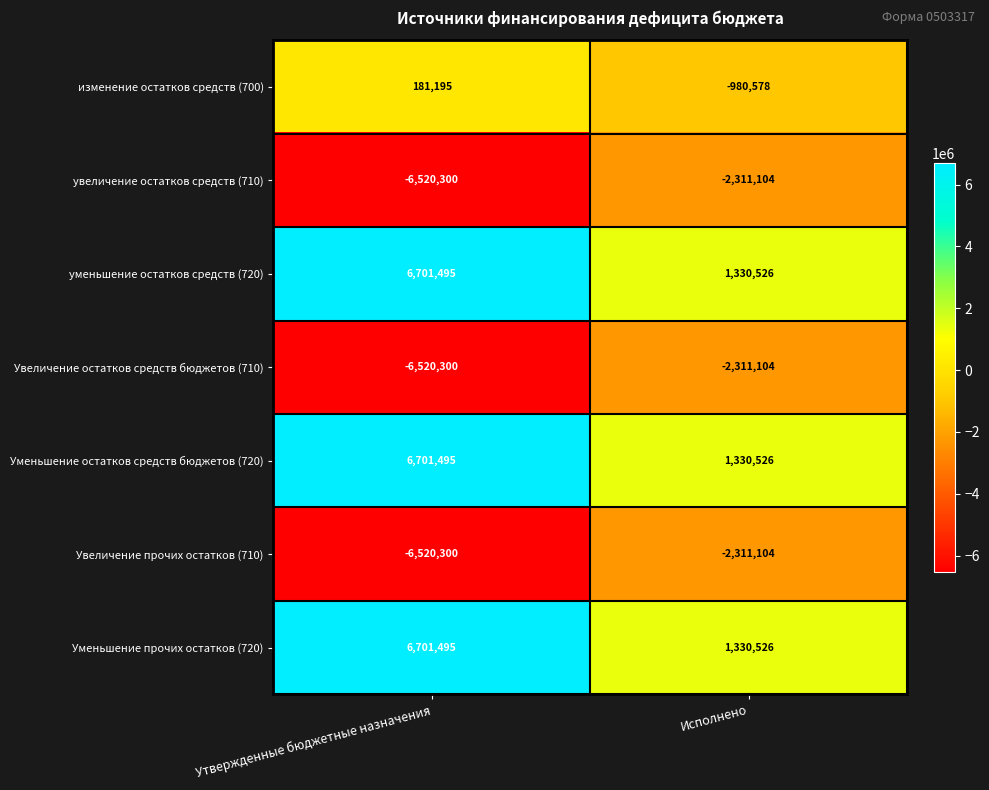

What is the sum of all изменение остатков средств (700) values?

-799383